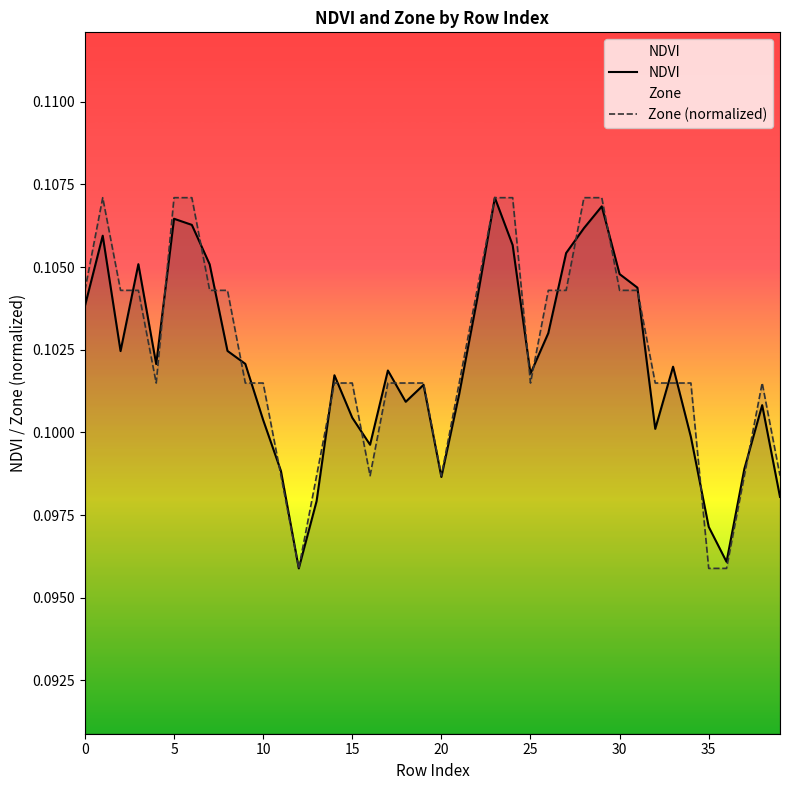

Which series has the widest spread of values?

NDVI